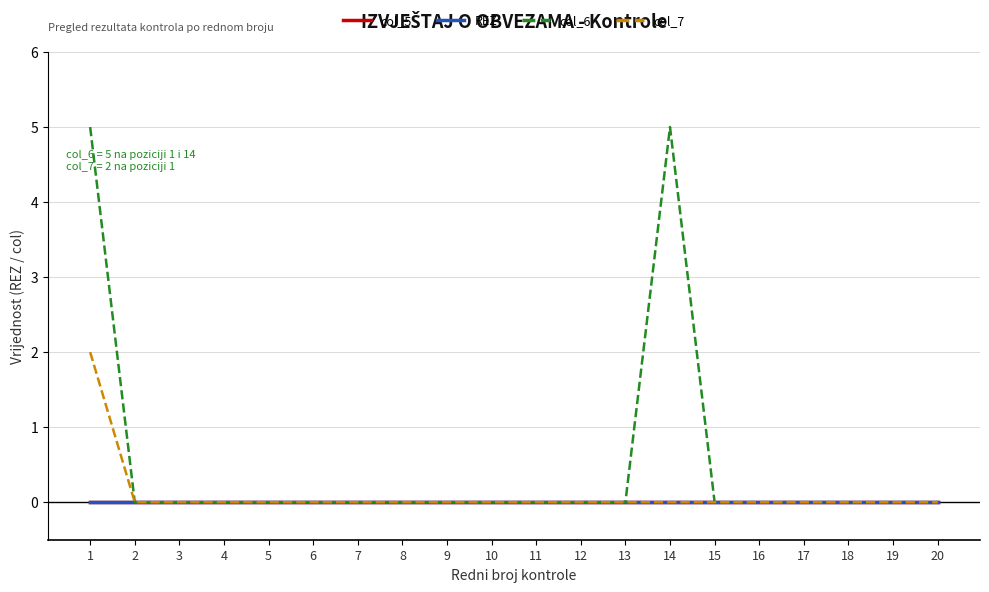

Is this an area chart (filled region under the line)?

No